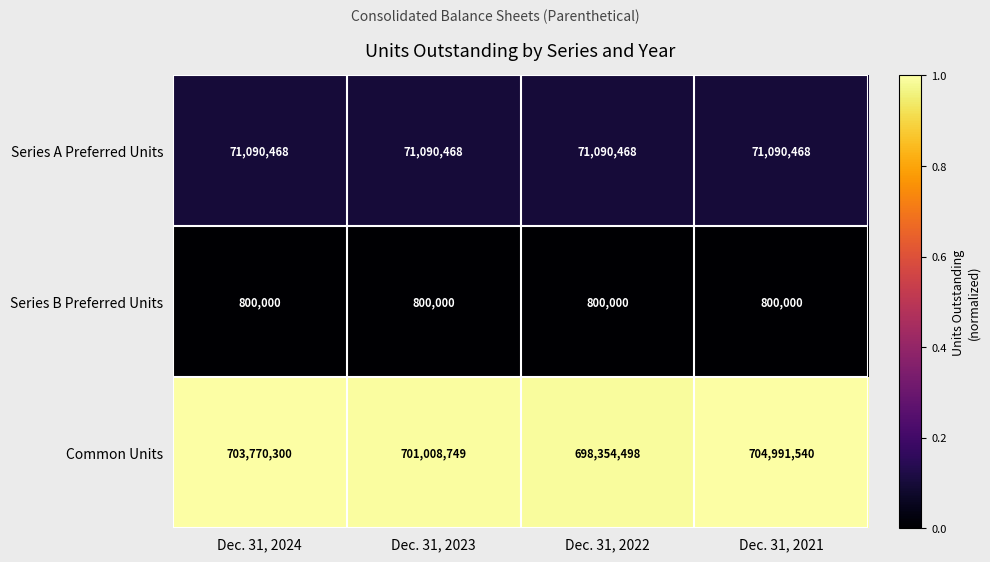

Rank the series by their maximum value, from highest to lowest.

Common Units, Series A Preferred Units, Series B Preferred Units